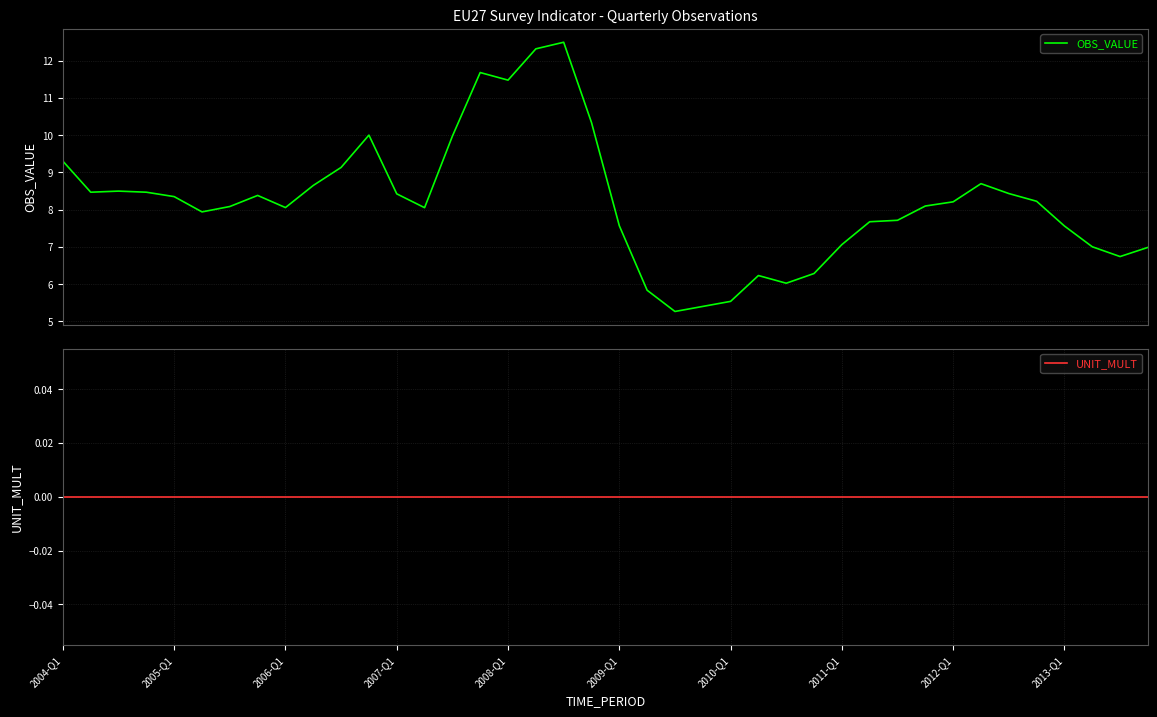

What is the lowest value of the OBS_VALUE series?

5.3